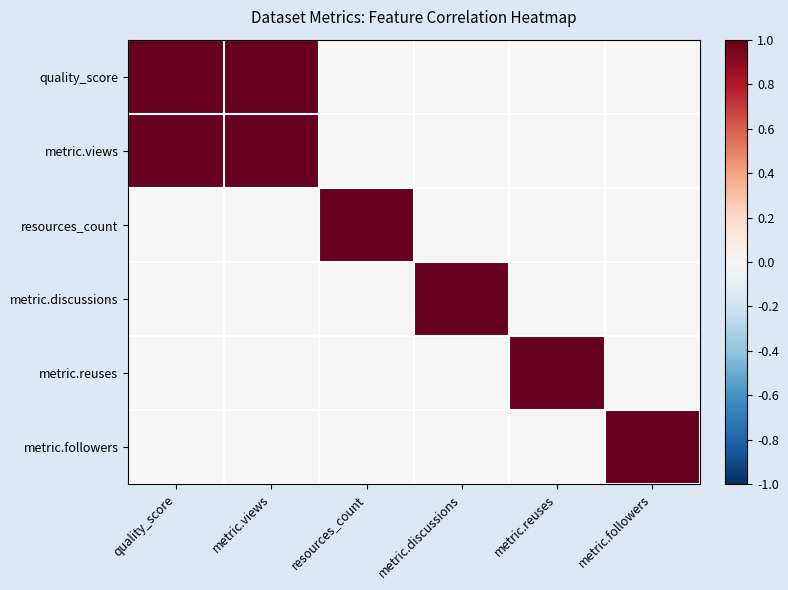

How many categories are shown in the chart?

6